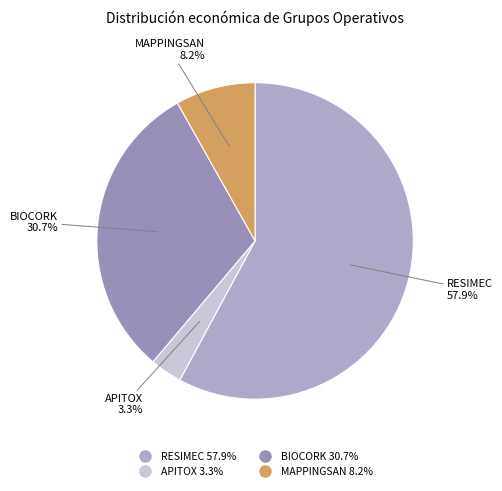

Which slice is the largest?

RESIMEC